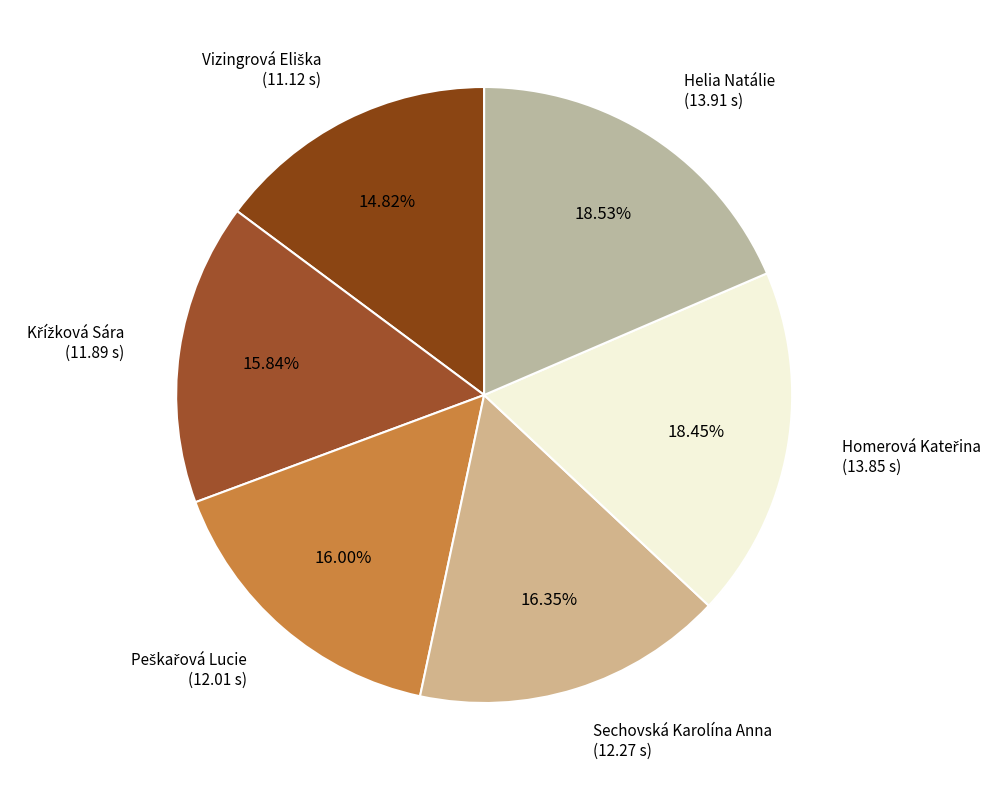

True or false: Sechovská Karolína Anna accounts for 16% of the total.

True